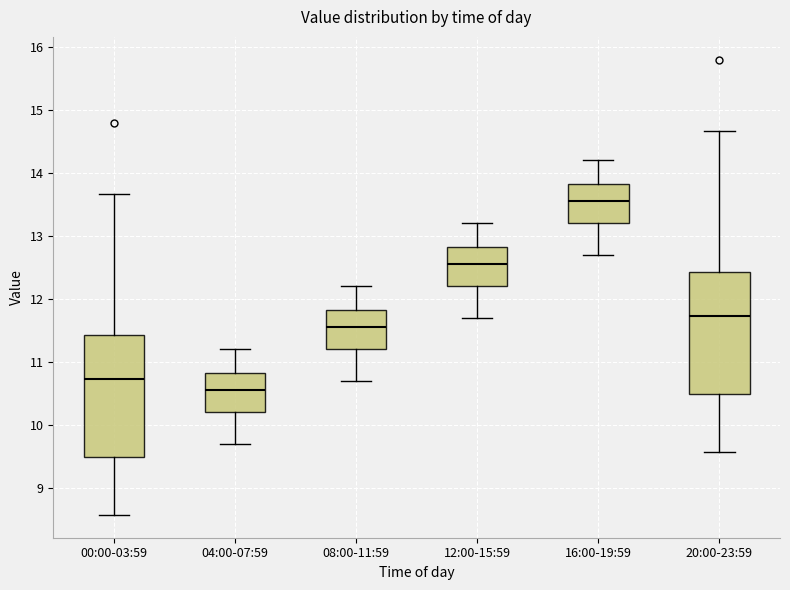

Reading left to right, read every box against the y-axis: the position of its median line, the range the box covers, and the ends of its whiskers. The values are not printed on the chart, so give them approximately, as read against the axis.

00:00-03:59: median 10.7, box 9.5 to 11.4, whiskers 8.6 to 13.7
04:00-07:59: median 10.6, box 10.2 to 10.8, whiskers 9.7 to 11.2
08:00-11:59: median 11.6, box 11.2 to 11.8, whiskers 10.7 to 12.2
12:00-15:59: median 12.6, box 12.2 to 12.8, whiskers 11.7 to 13.2
16:00-19:59: median 13.6, box 13.2 to 13.8, whiskers 12.7 to 14.2
20:00-23:59: median 11.7, box 10.5 to 12.4, whiskers 9.6 to 14.7